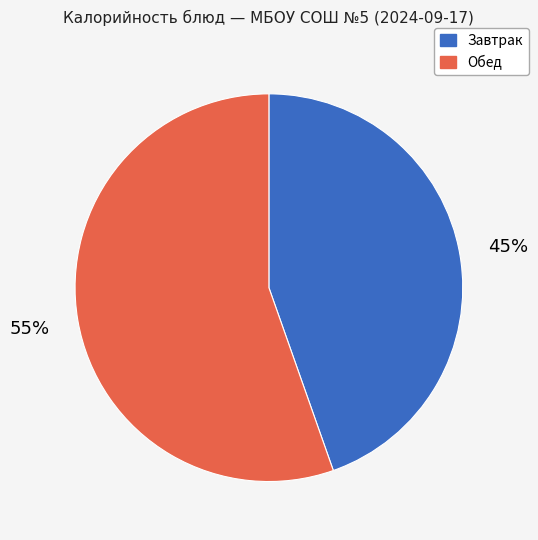

Is there any slice that represents more than half of the pie?

Yes